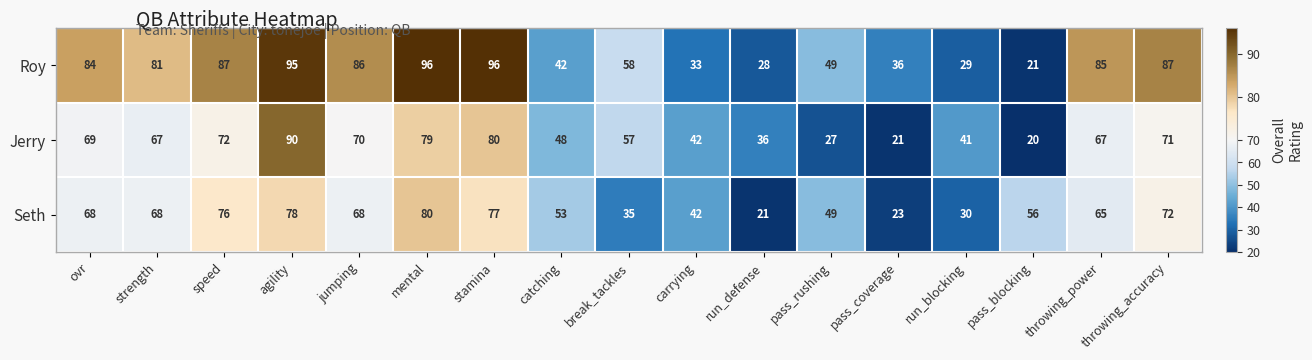

Which series has the widest spread of values?

Roy